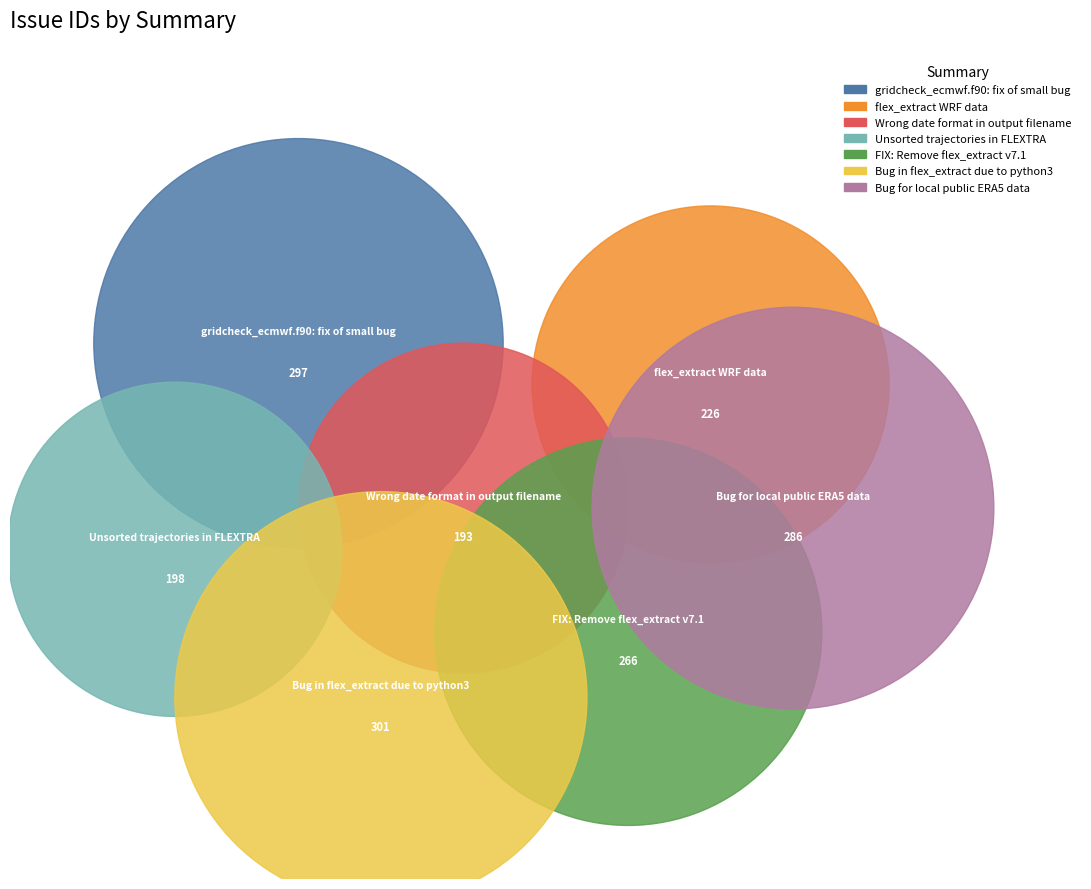

Does any single category account for the majority?

No